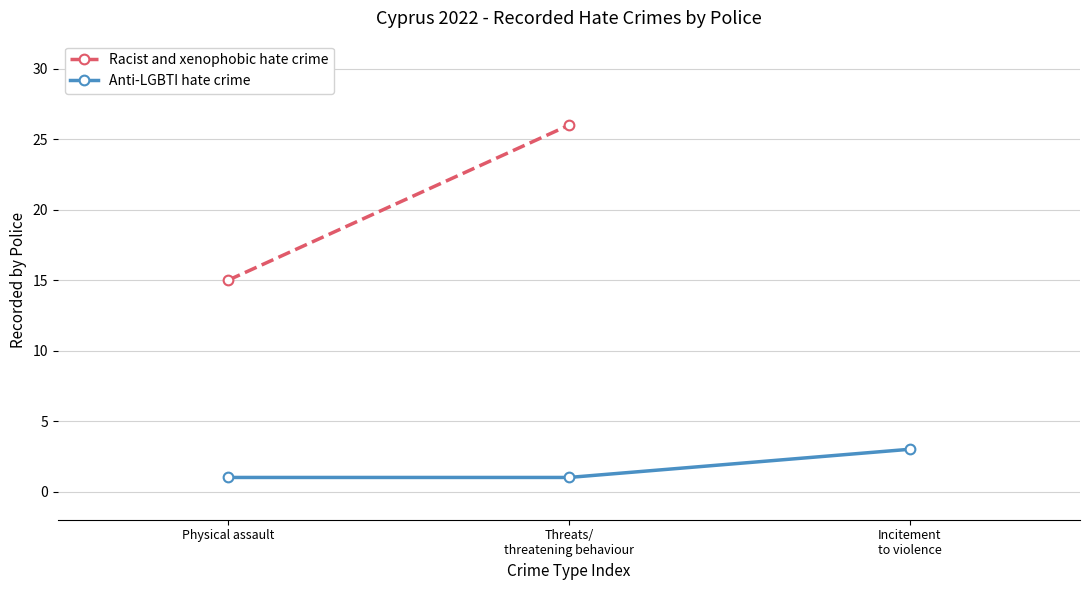

Does the chart have visible grid lines?

Yes